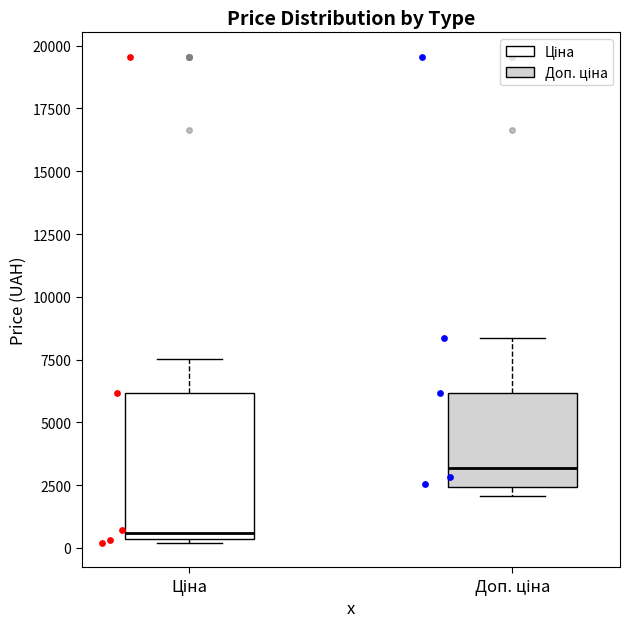

Which box has the highest median line?

Доп. ціна